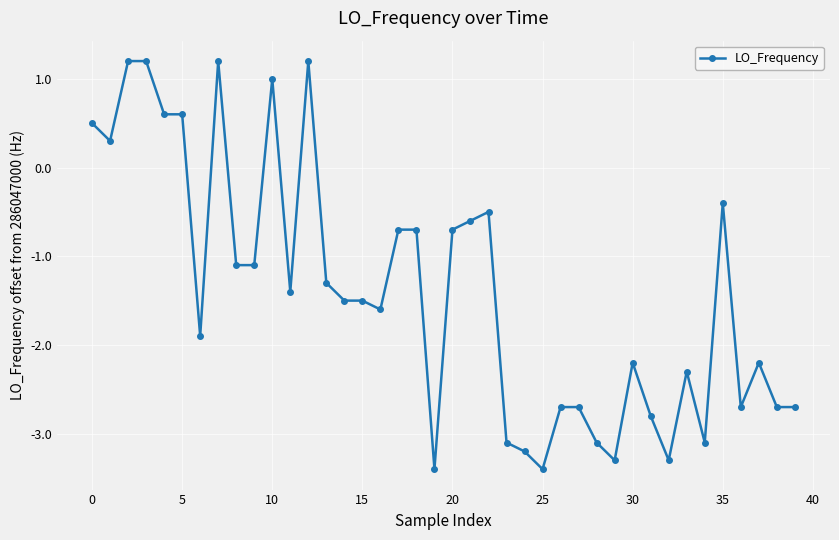

True or false: the data has more than 1 interior local peaks.

True